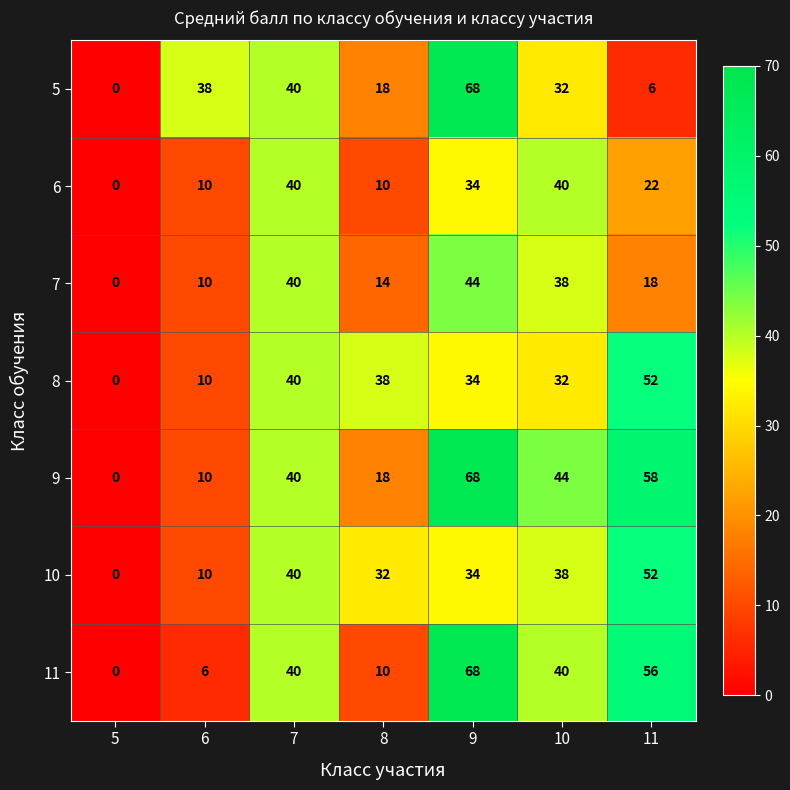

What is the total value across all series at 9?

350